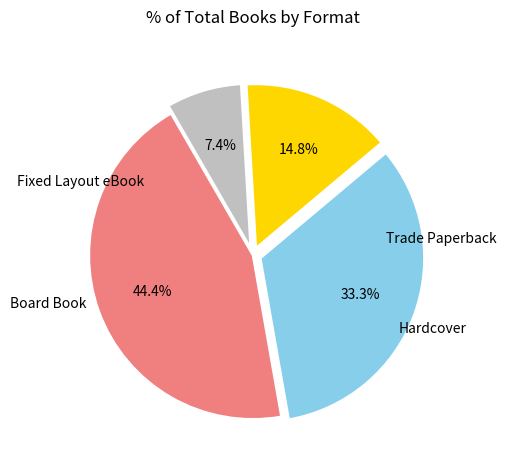

Is there a majority slice in this chart?

No